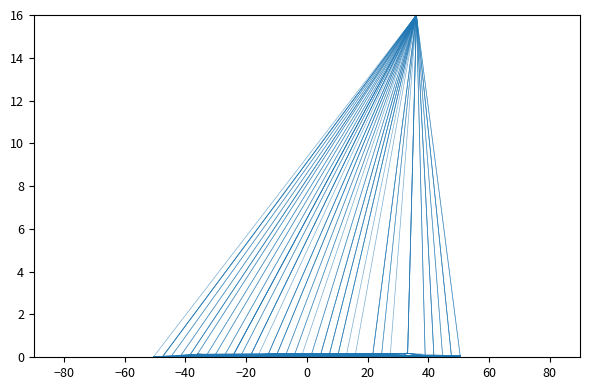

How many categories are shown in the chart?

36